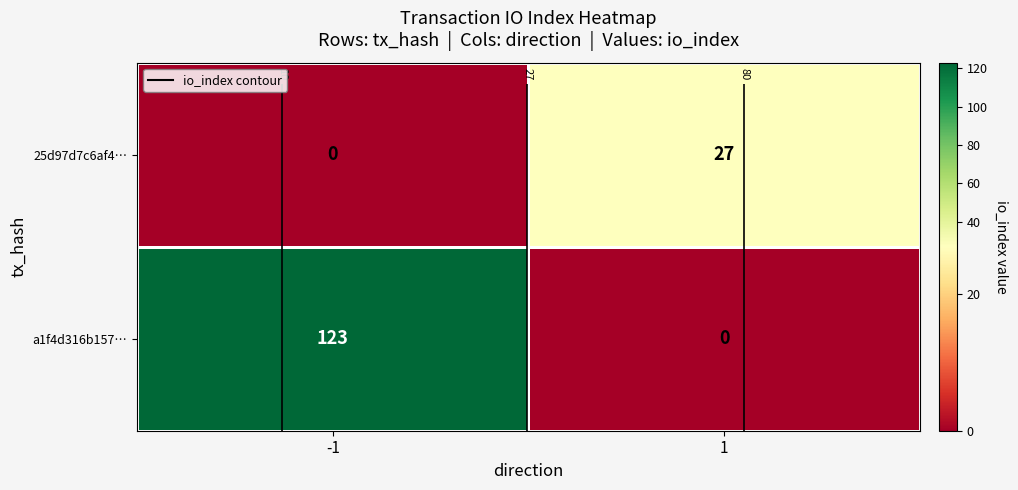

What is the difference between the 25d97d7c6af4… values at -1 and 1?

27